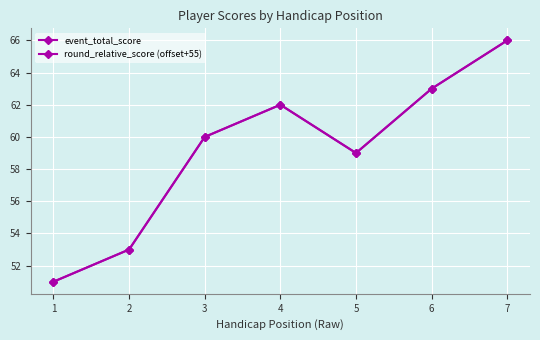

True or false: event_total_score and round_relative_score (offset+55) cross at least once.

False